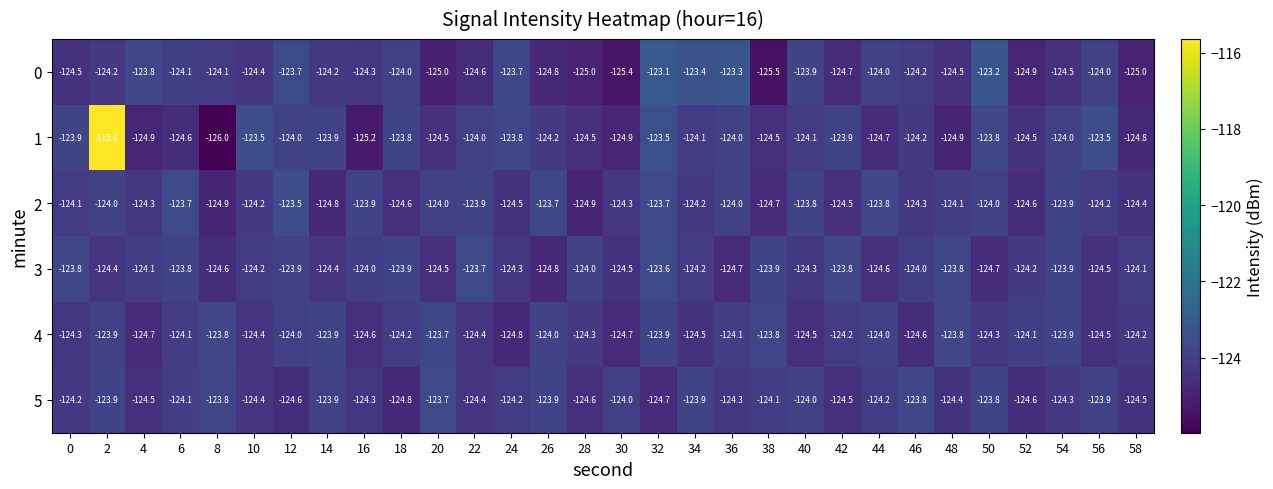

Which series has the largest total across all categories?

1